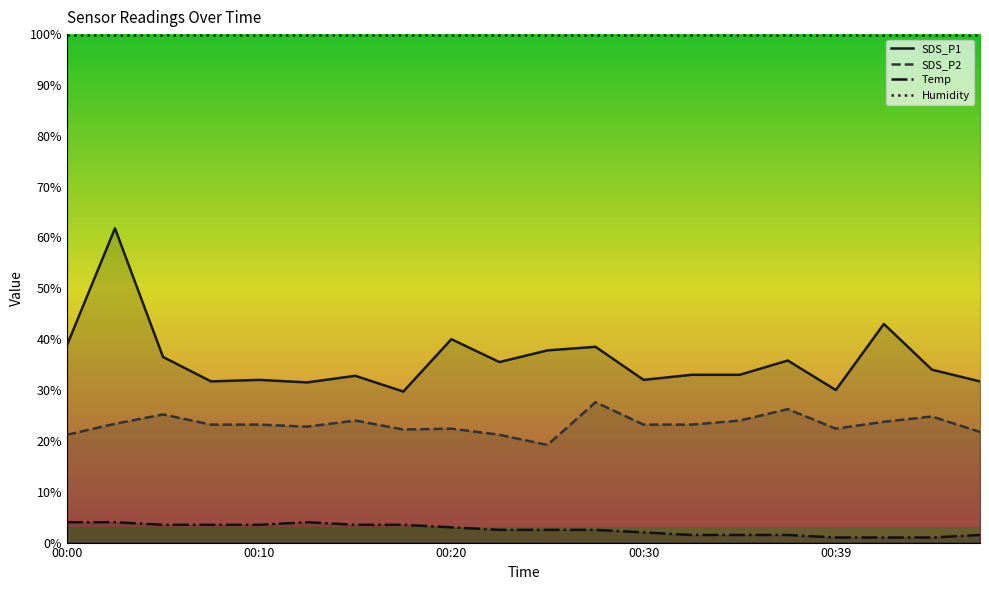

What is the value of the SDS_P1 point at the 13th from the left?

32.0